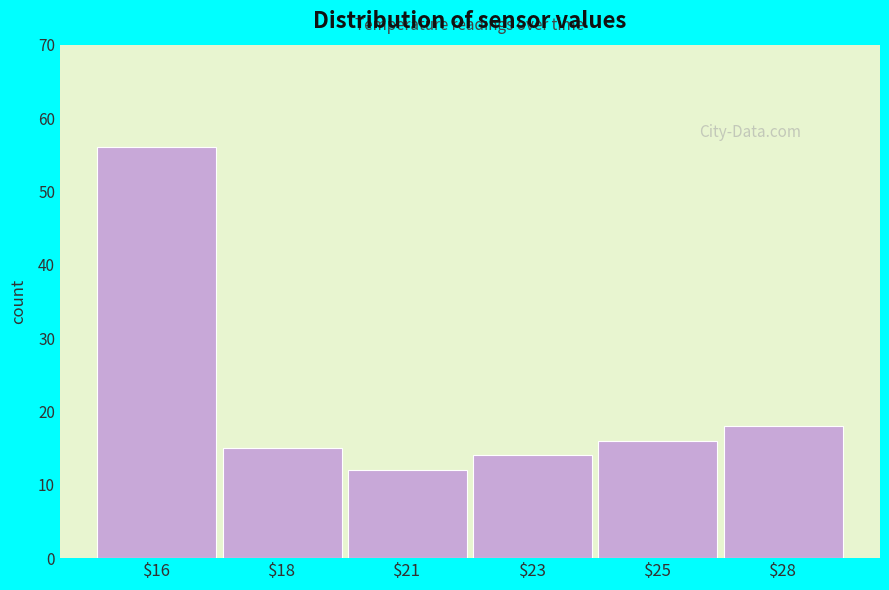

Reading left to right, transcribe all the data shown in this chart.

56	15	12	14	16	18